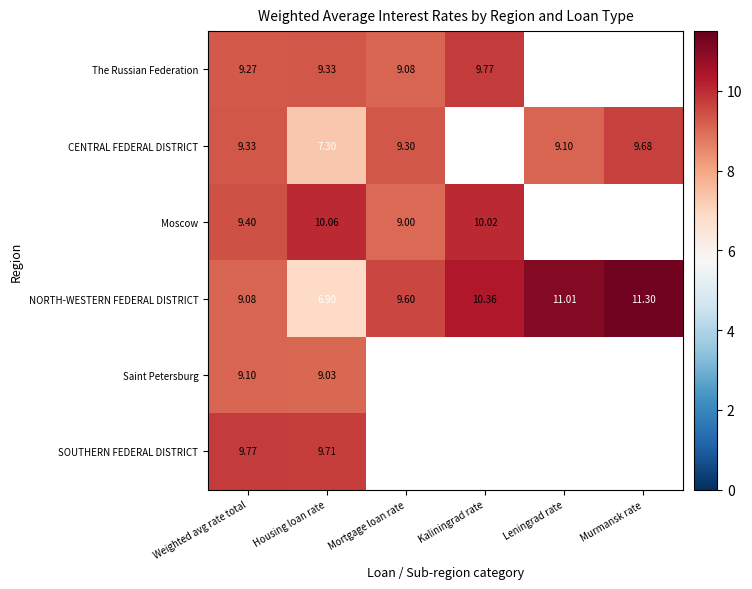

At which category does the chart reach its peak across all series?

Murmansk rate